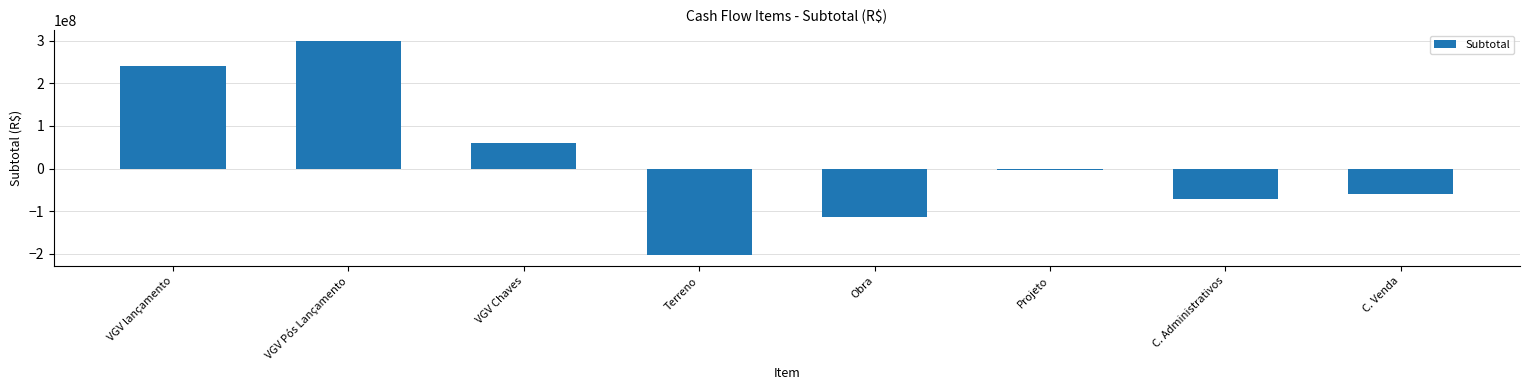

The value at VGV Pós Lançamento is 428459051.9. True or false?

False